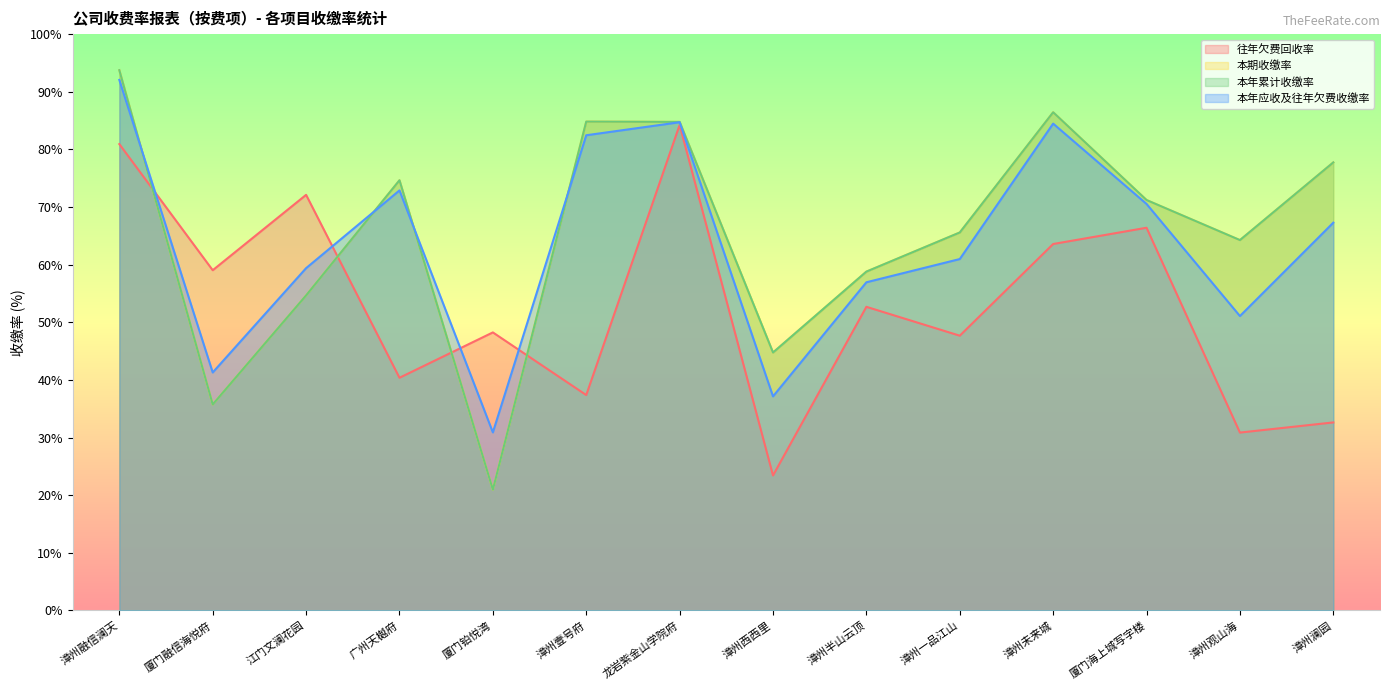

True or false: 本年累计收缴率 and 本期收缴率 intersect in this chart.

False